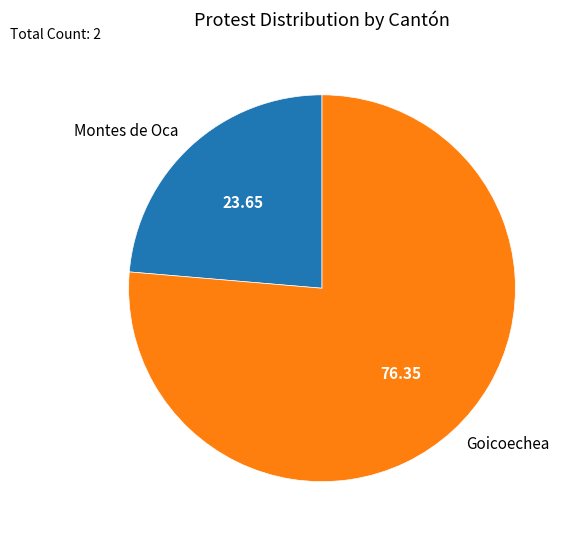

What is the ratio of the value at Montes de Oca to the value at Goicoechea?

0.3